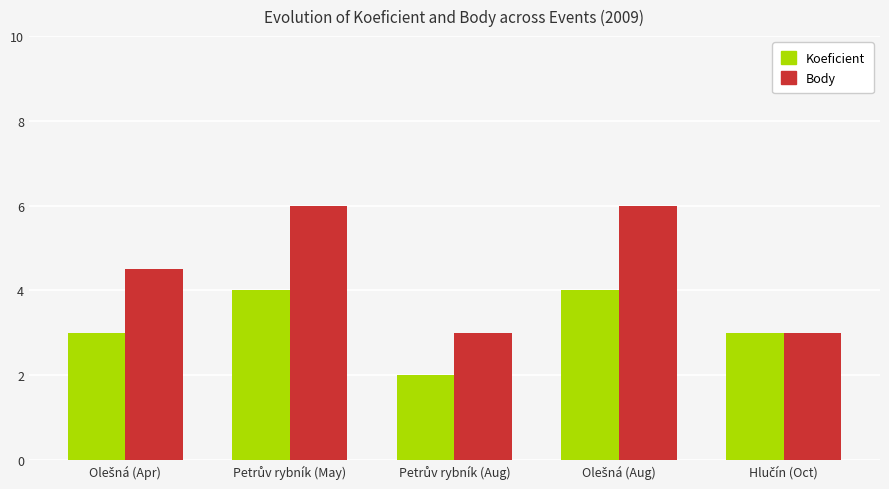

How many data points in Body are less than 4?

2